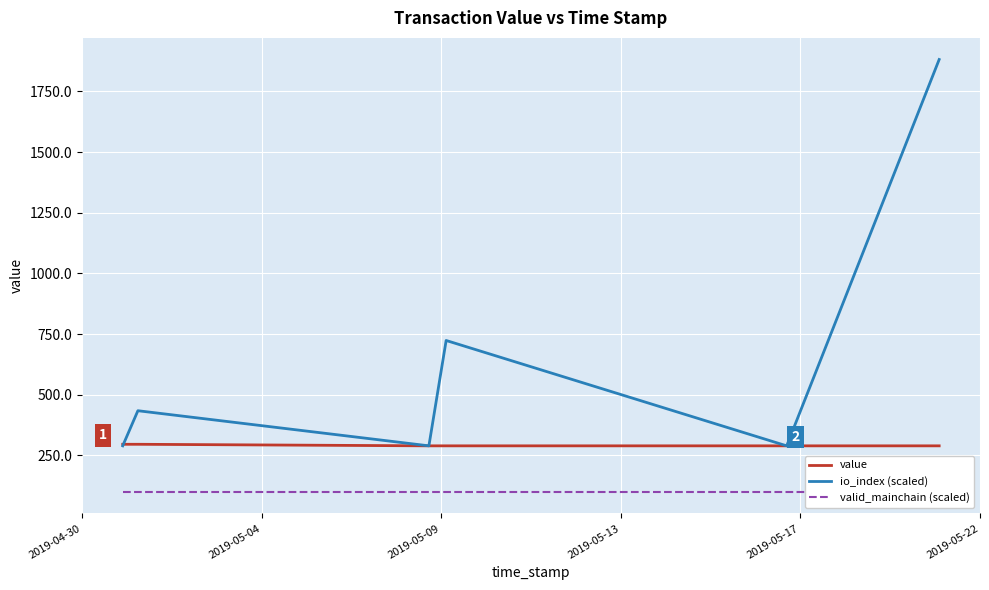

How many lines are shown in the chart?

3